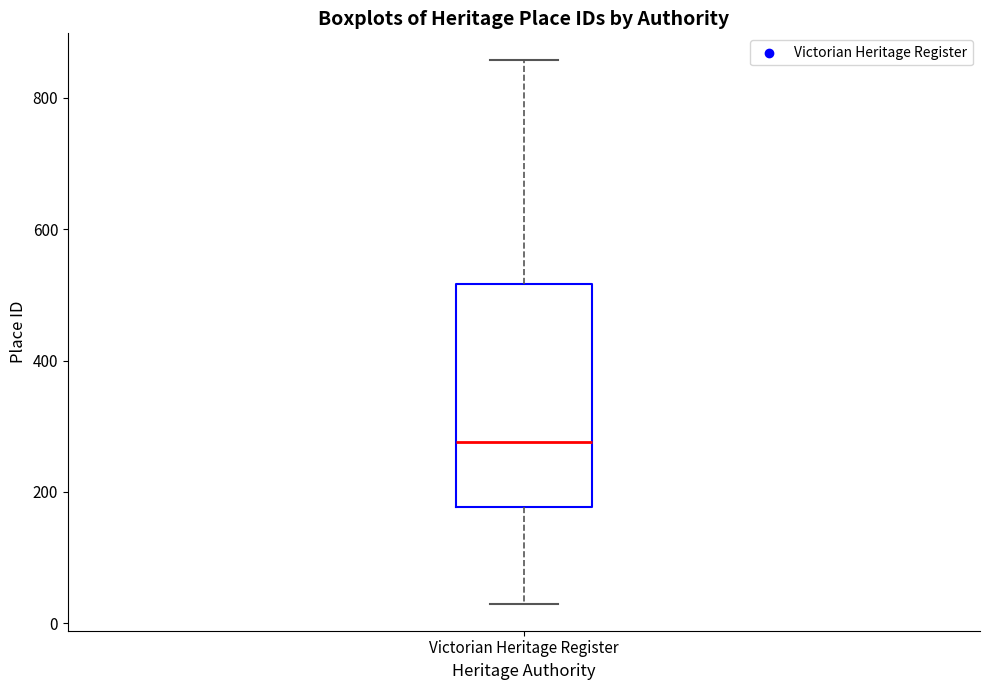

Where does the lower whisker of the box for Victorian Heritage Register end on the y-axis? The values are not printed on the chart, so give them approximately, as read against the axis.

40